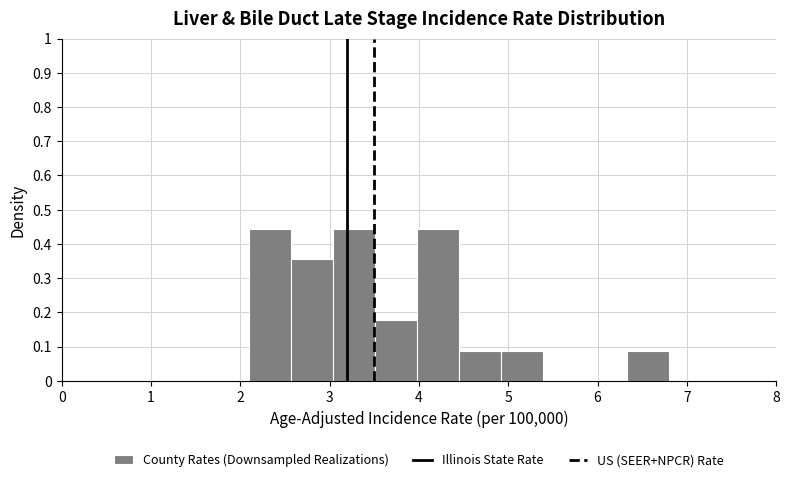

How tall is the bar that spans 3.04 to 3.51 on the x-axis? Neither the bar edges nor the heights are printed on the chart, so give them approximately, as read against the axes.

0.44